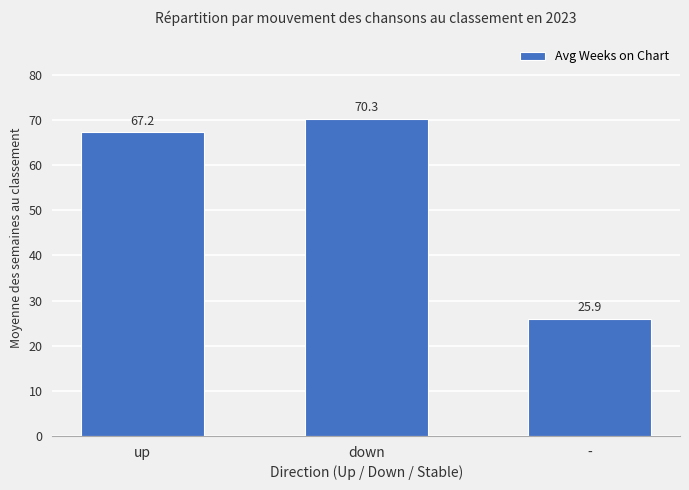

What is the label of the 3rd bar from the left?

-